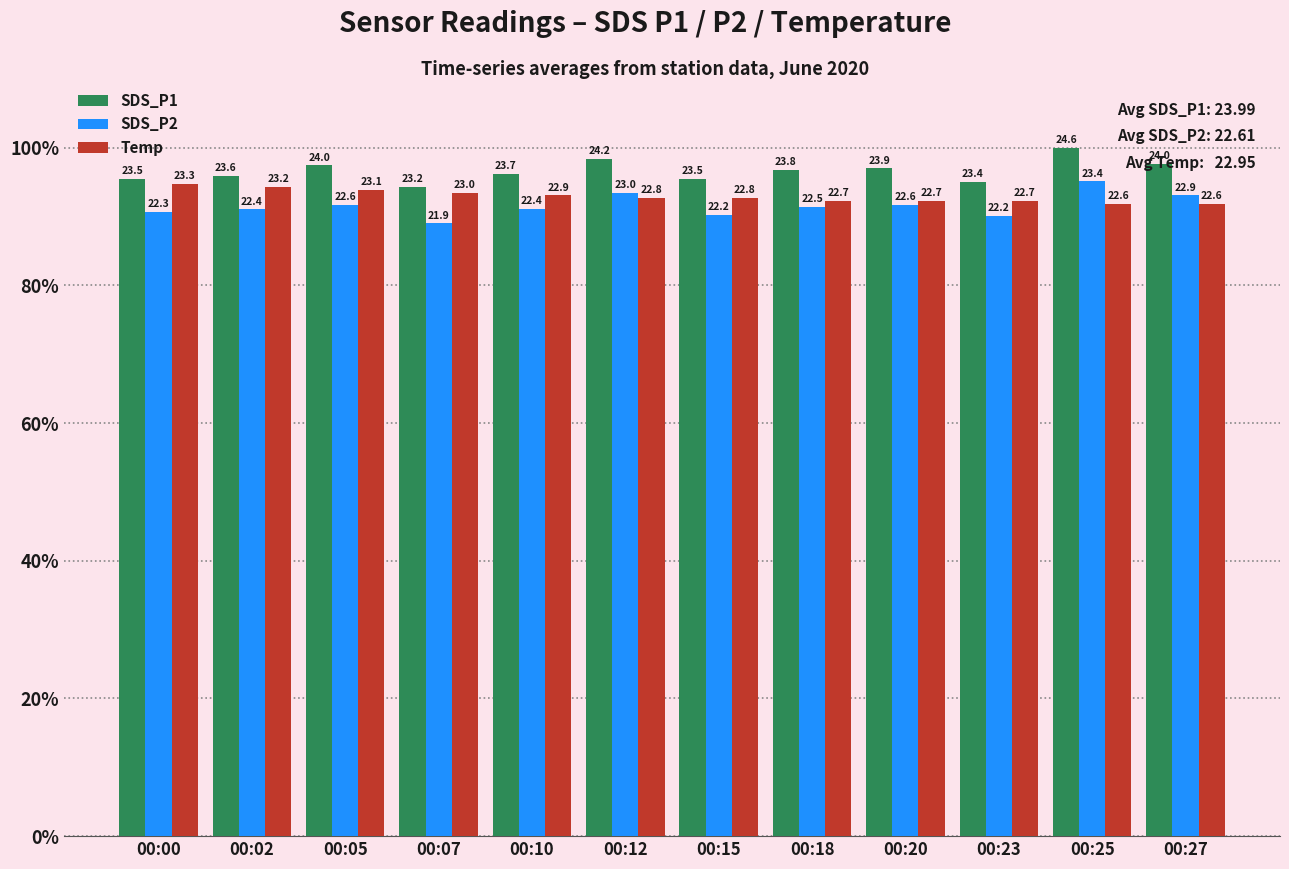

Does the chart contain any negative values?

No